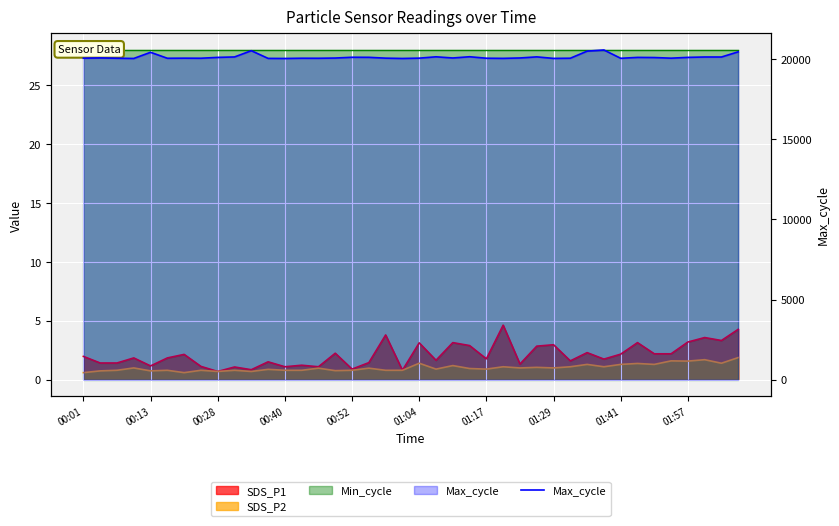

What is the maximum value shown in the chart?

20563